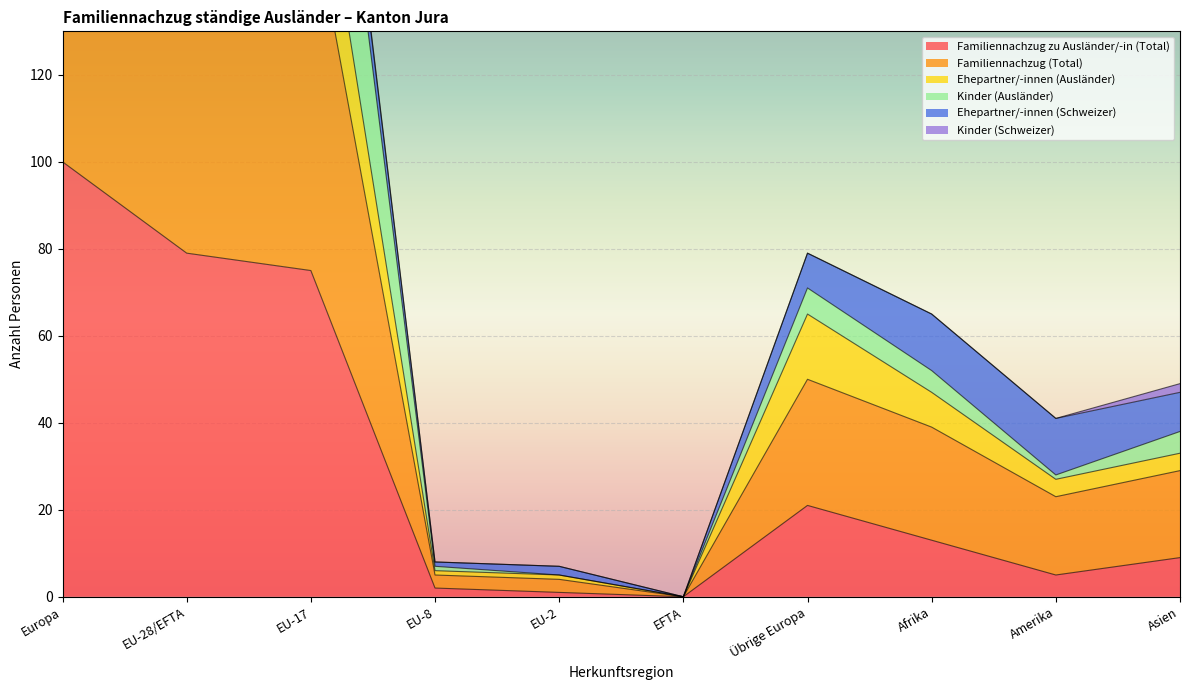

At which category is the sum across all series the highest?

Europa